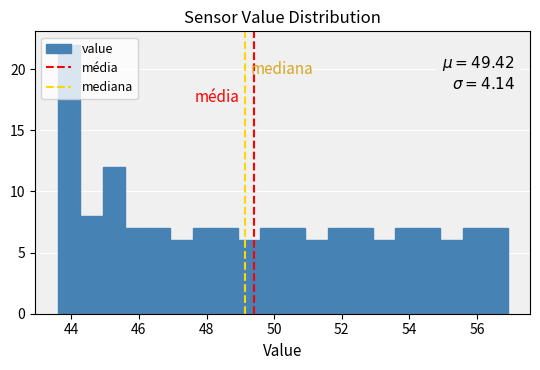

Around what value on the x-axis is the tallest bar? Give the approximate position of its centre, as read against the axis.

44.0